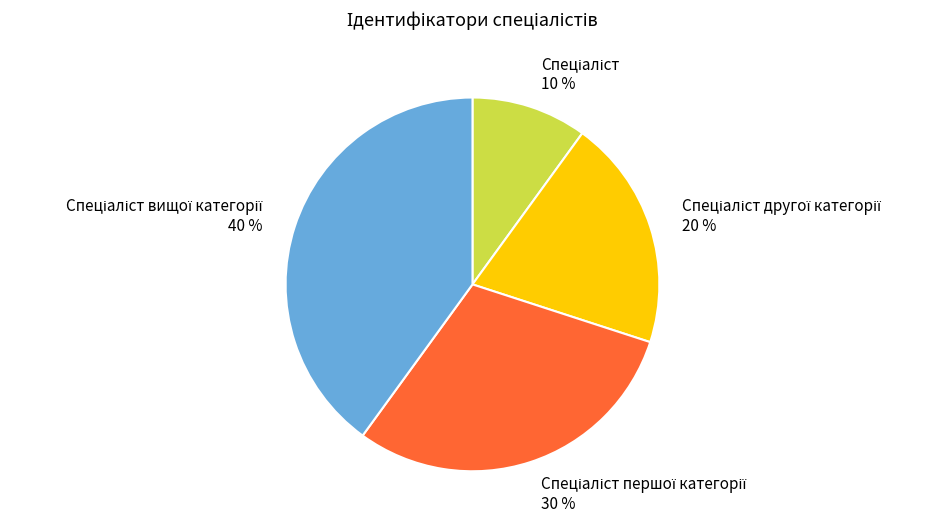

Is there a majority slice in this chart?

No